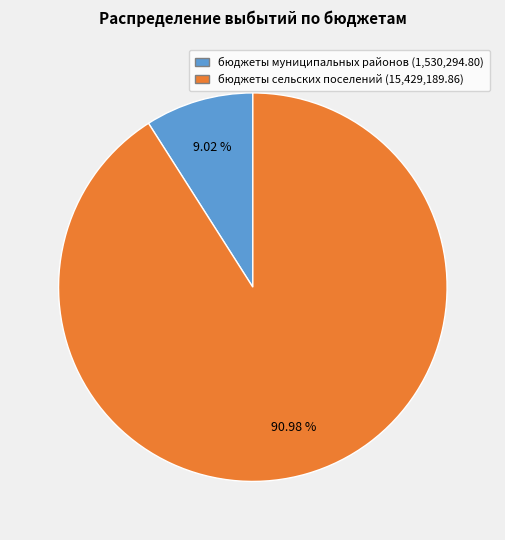

What is the ratio of the value at бюджеты сельских поселений to the value at бюджеты муниципальных районов?

10.1